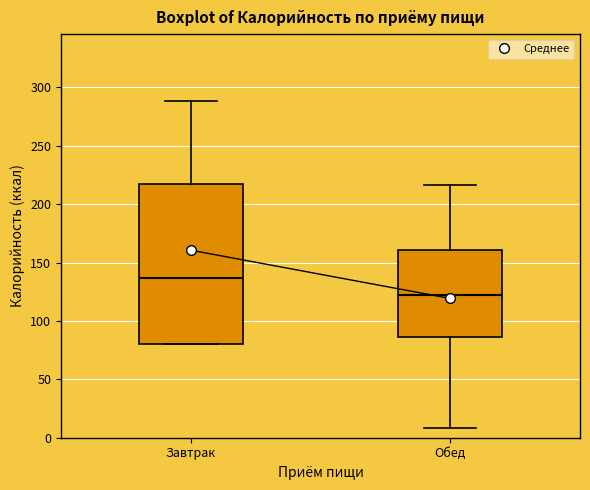

Which box has the lowest median line?

Обед